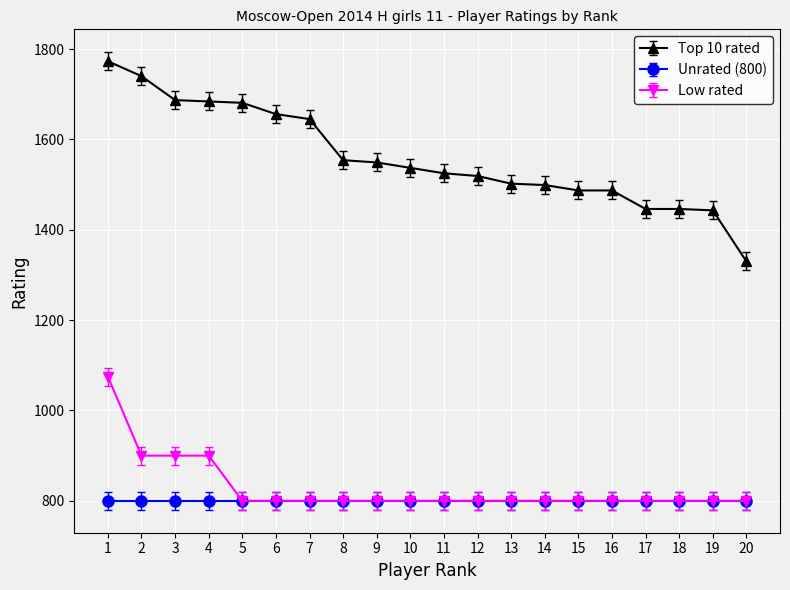

How many distinct data groups are displayed?

3